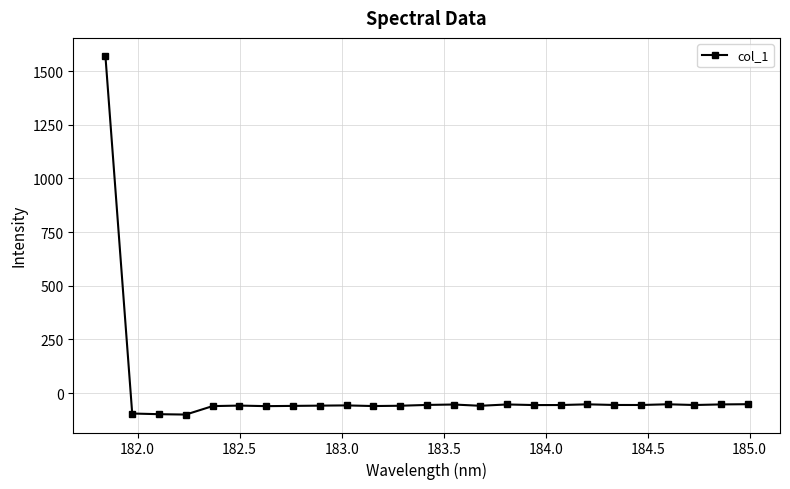

What is the value of the 15th point from the left?

-59.1